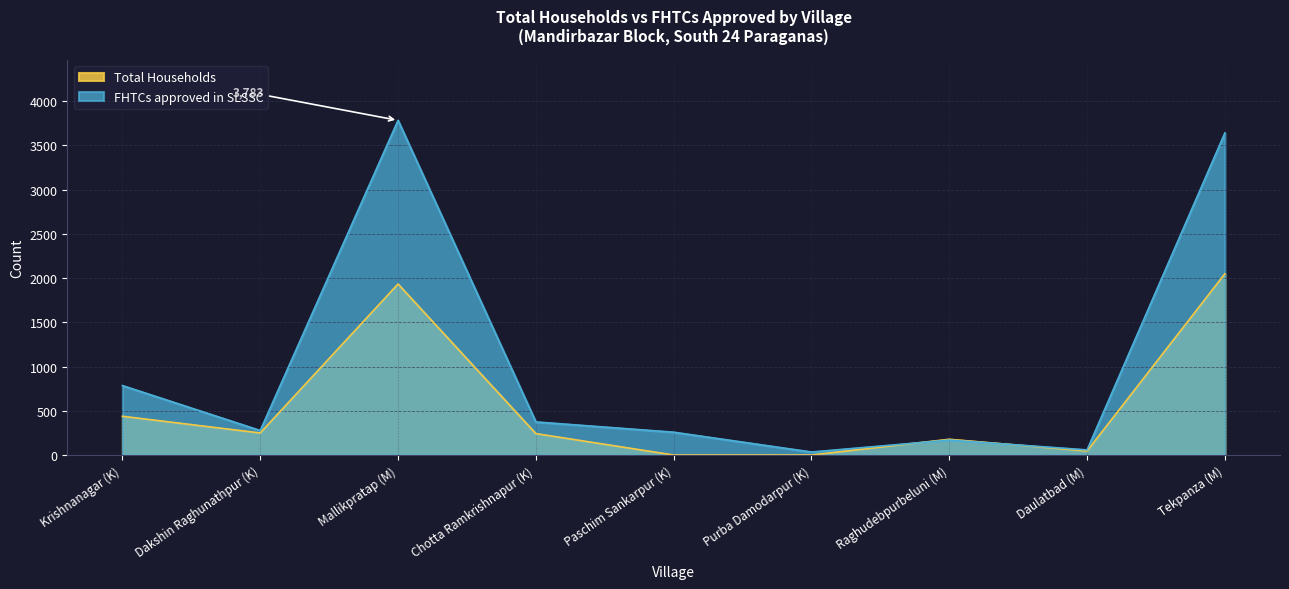

List the series in order of their overall mean, lowest first.

Total Households, FHTCs approved in SLSSC